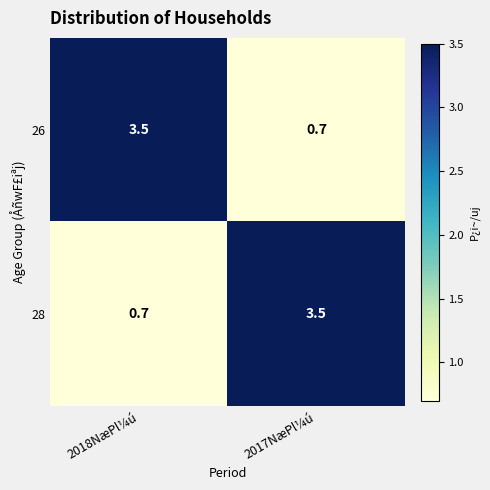

What is the average value of the 28 series?

2.1